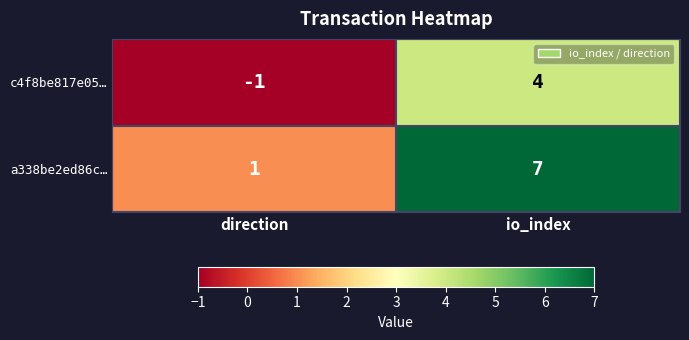

What is the smallest value displayed?

-1